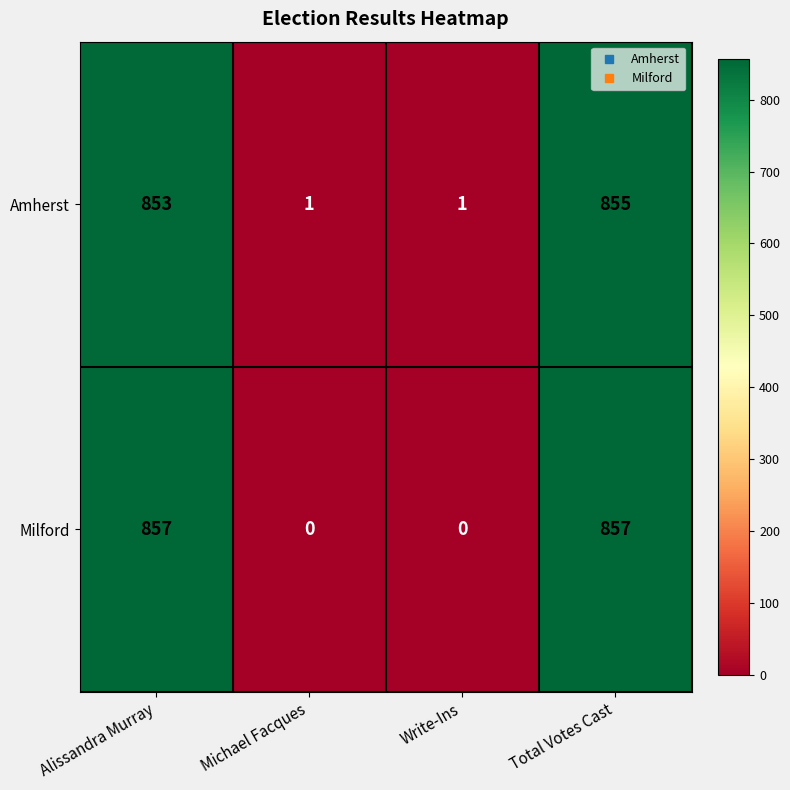

True or false: Milford has a value of 0 at Write-Ins.

True